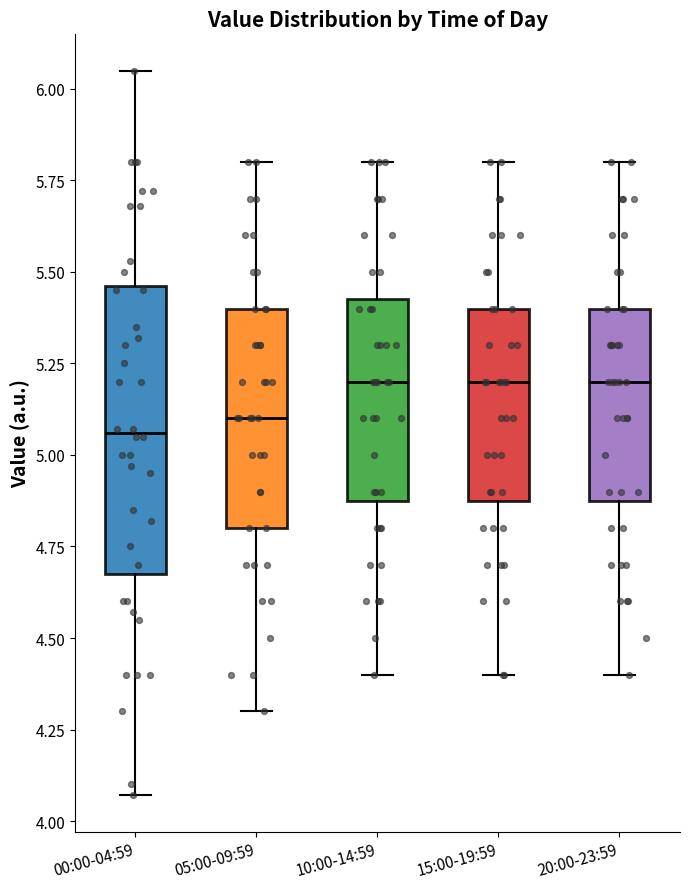

Where is the upper edge of the box for 10:00-14:59 on the y-axis? The values are not printed on the chart, so give them approximately, as read against the axis.

5.45